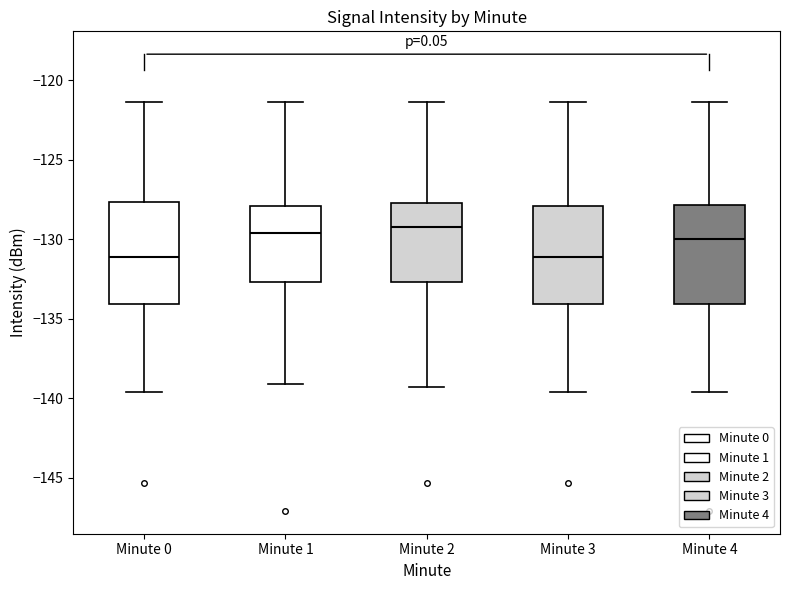

Where does the median line of the box for Minute 3 sit on the y-axis? The values are not printed on the chart, so give them approximately, as read against the axis.

-131.0